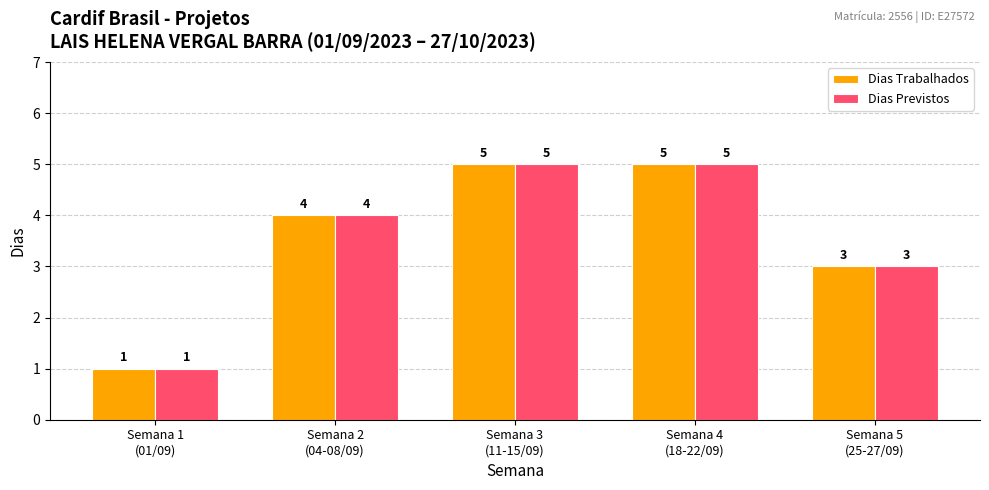

Which category has the lowest value across all series?

Semana 1
(01/09)